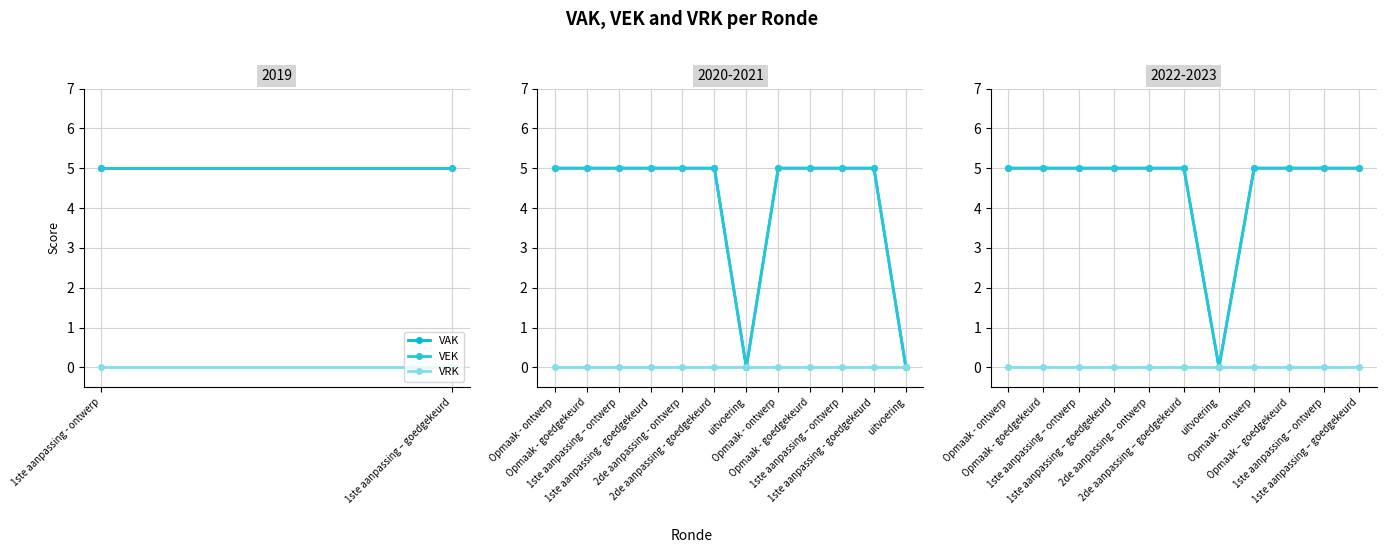

True or false: VRK and VEK intersect in this chart.

False